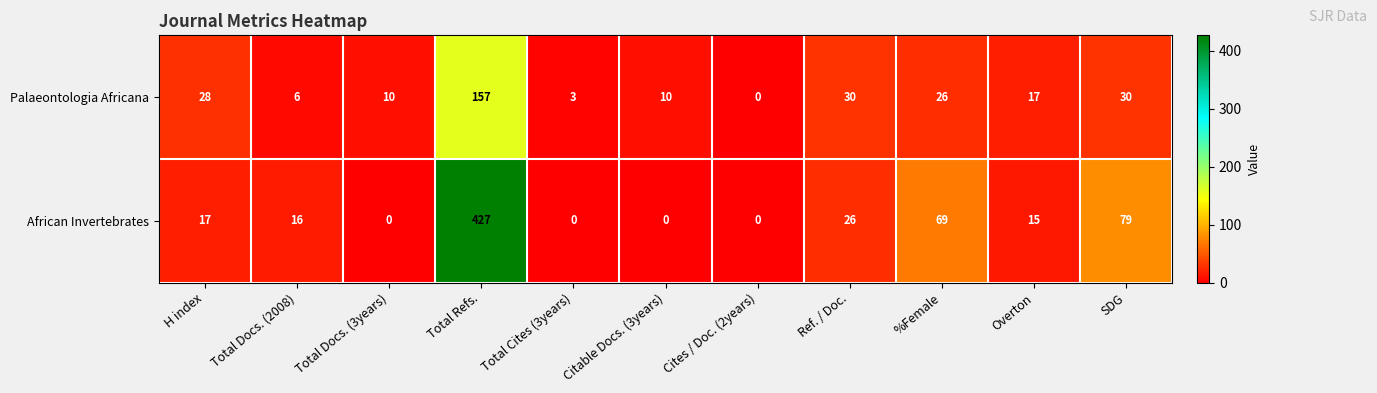

Reading left to right, what are all the values shown in this chart?

Palaeontologia Africana: 28	6	10	157	3	10	0	30	26	17	30
African Invertebrates: 17	16	0	427	0	0	0	26	69	15	79